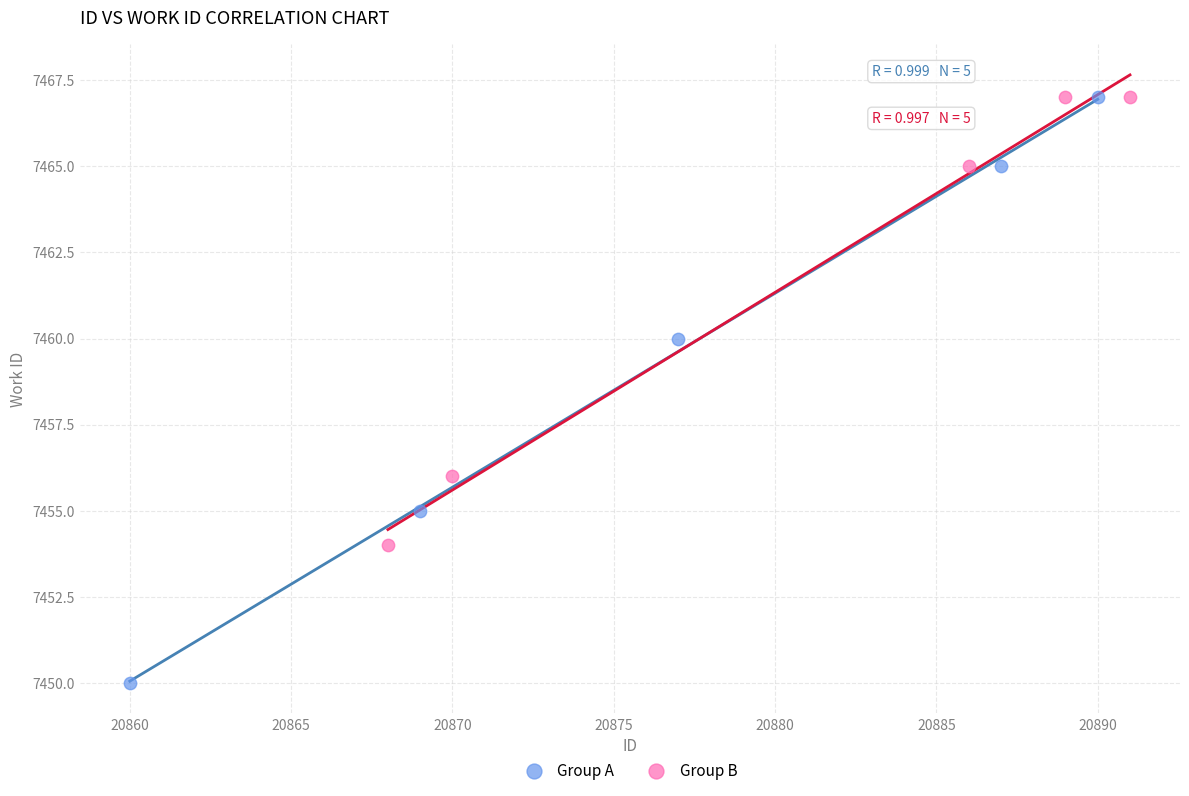

Which series has the widest spread of Y values?

Group A